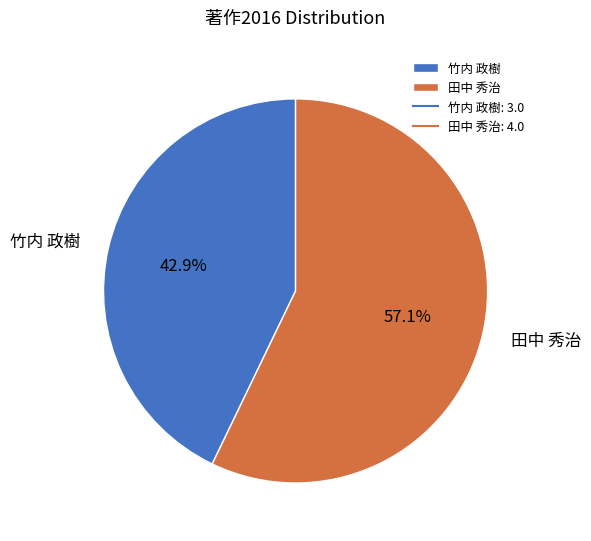

What is the smallest slice in the pie chart?

竹内 政樹